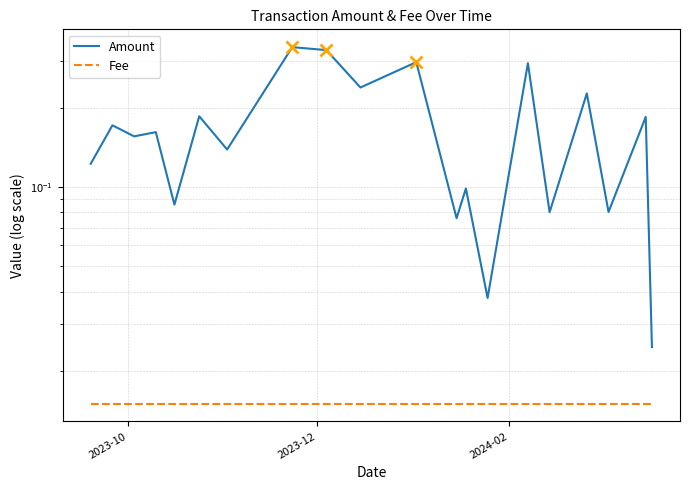

True or false: Amount has more than 2 points higher than both neighbors.

True